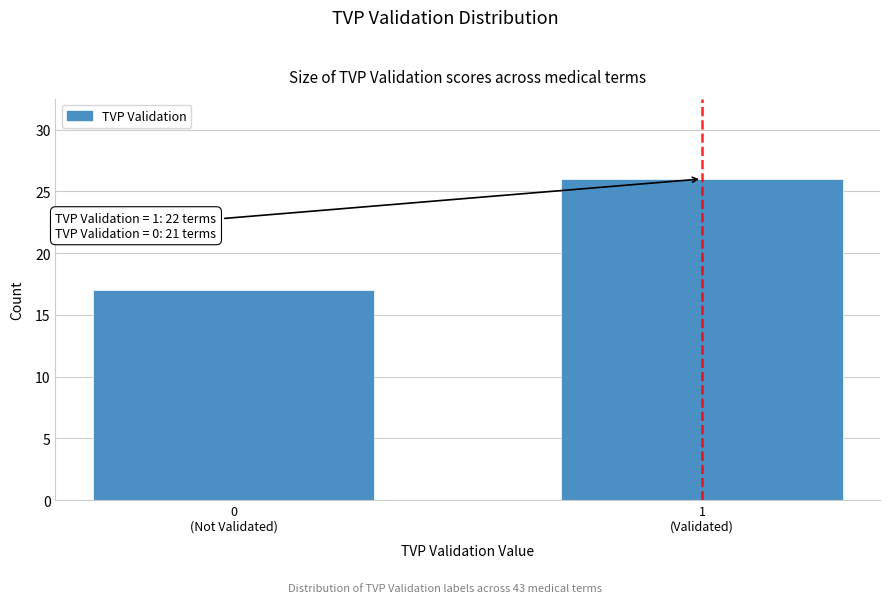

Reading right to left, list all the values displayed in this chart.

26	17